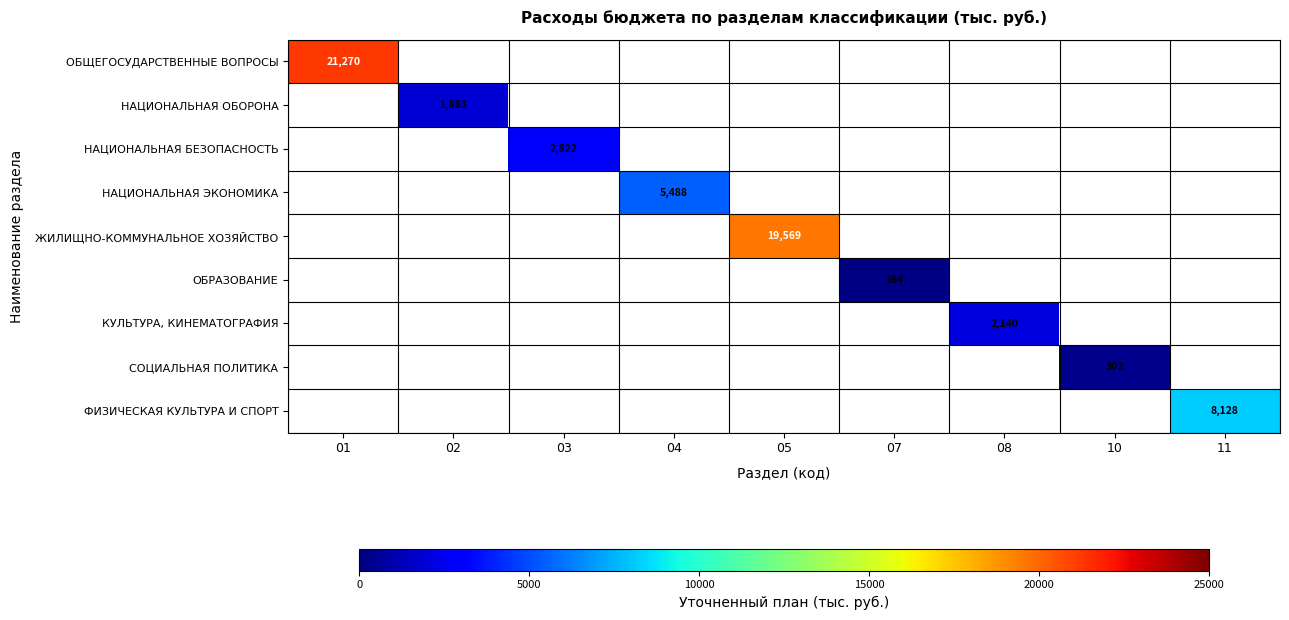

Which category has the highest value across all series?

01